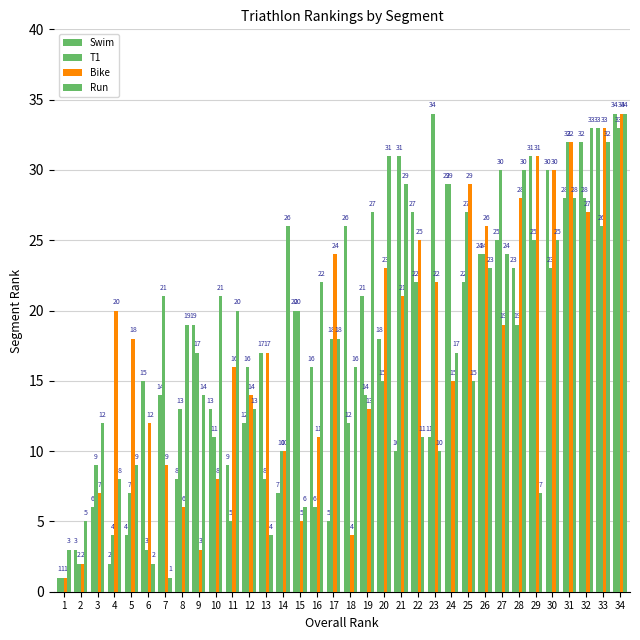

The value of T1 at 26 is 24. True or false?

True